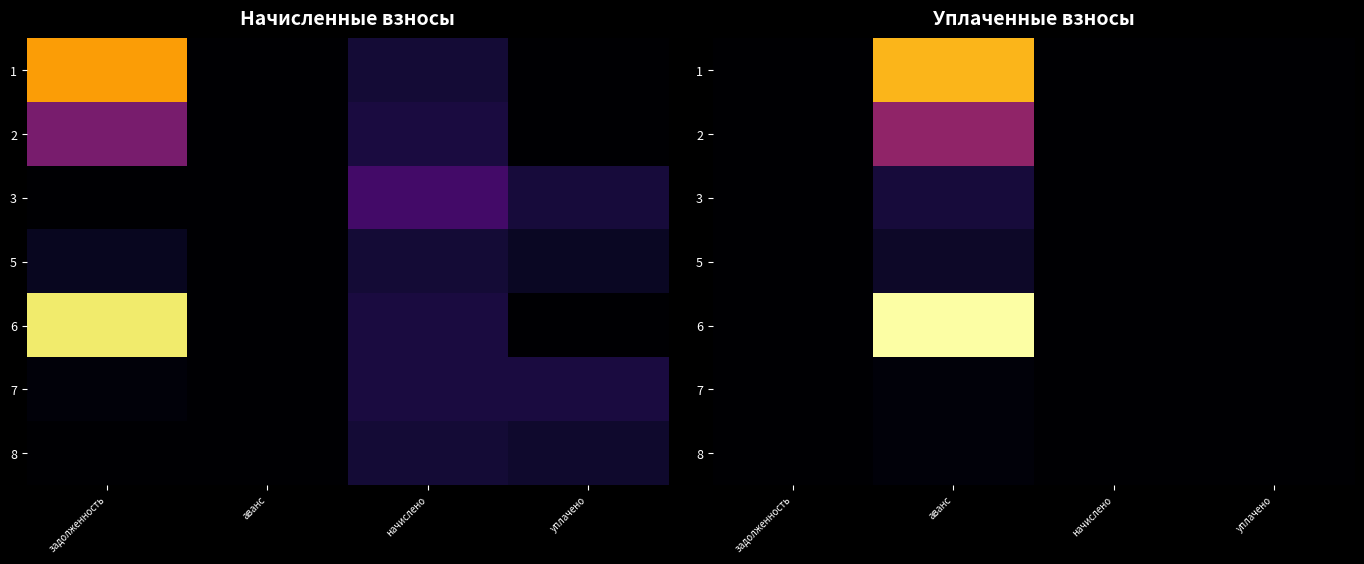

Rank the series by their maximum value, from highest to lowest.

6, 1, 2, 3, 5, 7, 8